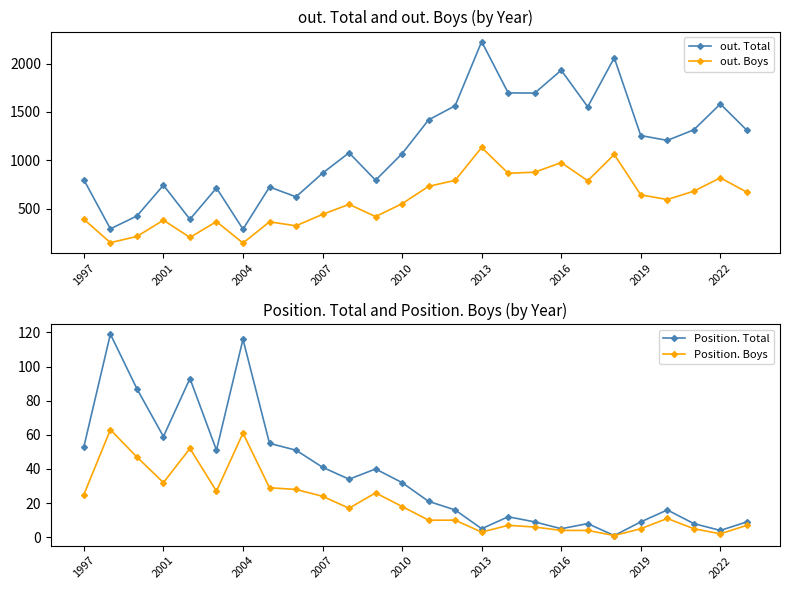

True or false: out. Boys and out. Total cross at least once.

False